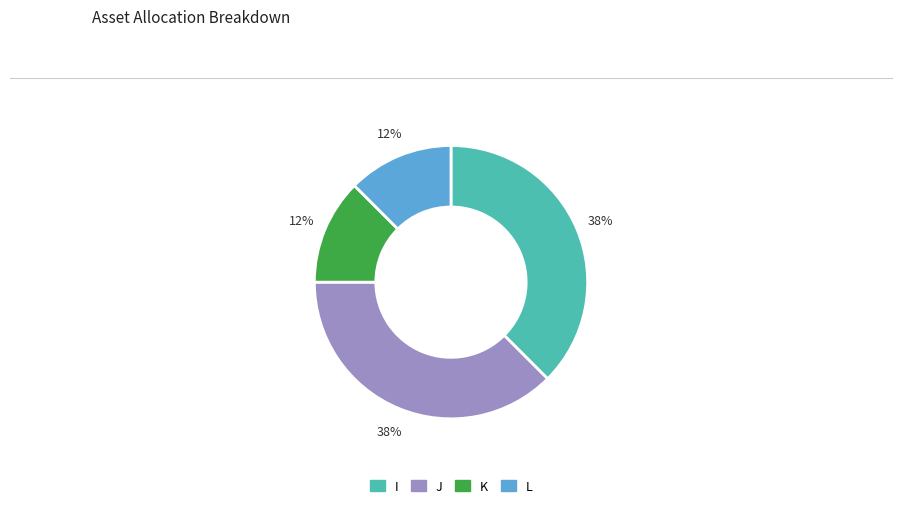

Which has a higher value, I or K?

I